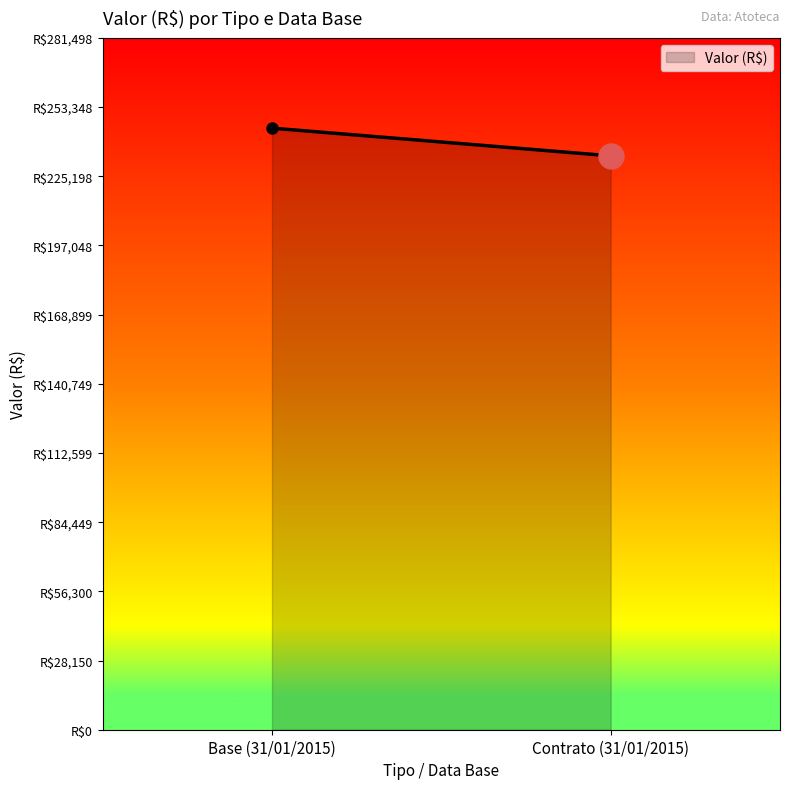

How many lines are shown in the chart?

1